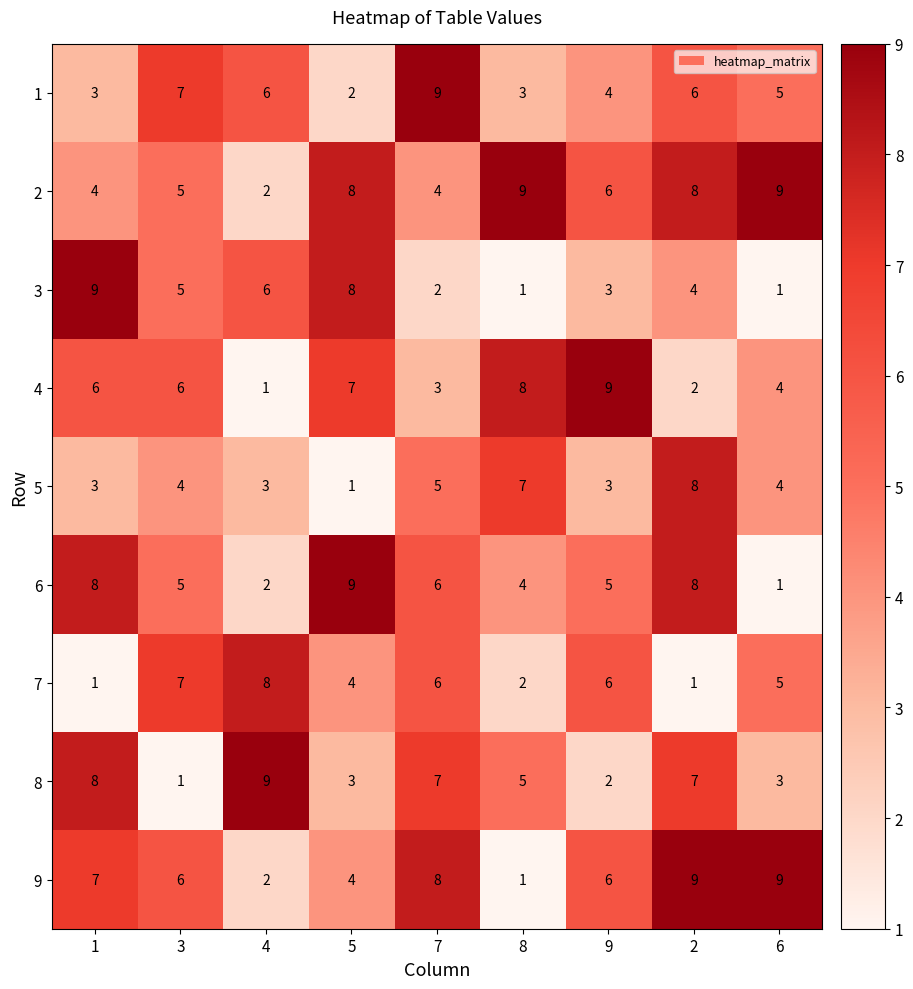

At which label does 8 reach its peak?

4